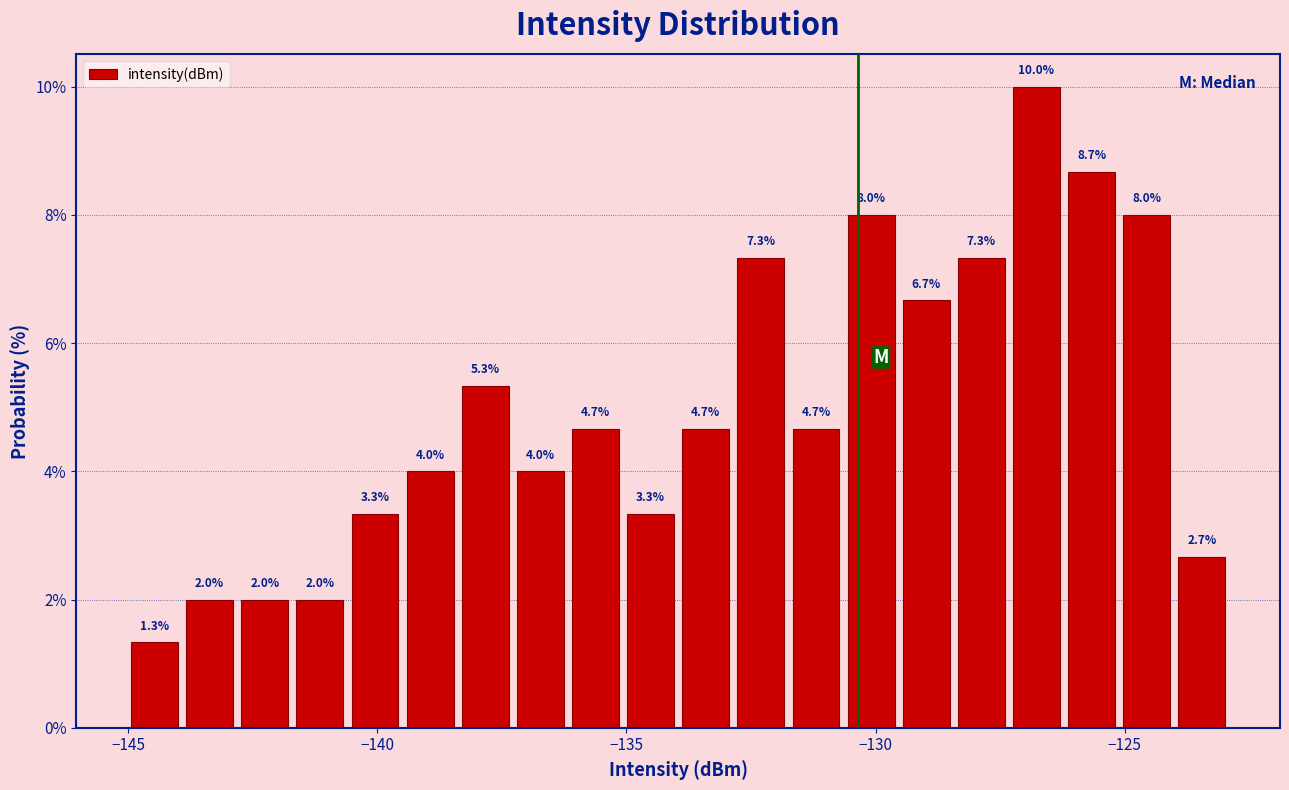

Around what value on the x-axis is the tallest bar? Give the approximate position of its centre, as read against the axis.

-127.0